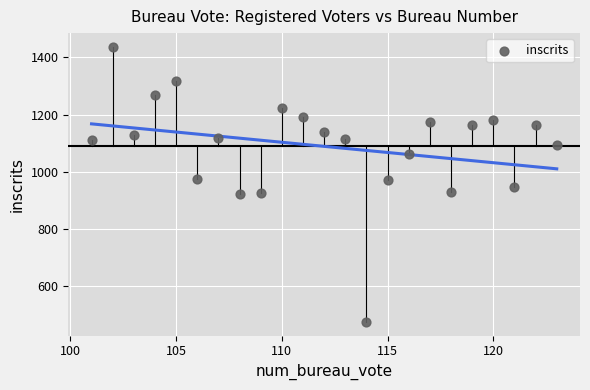

What is the range of Y values (max minus min)?

961